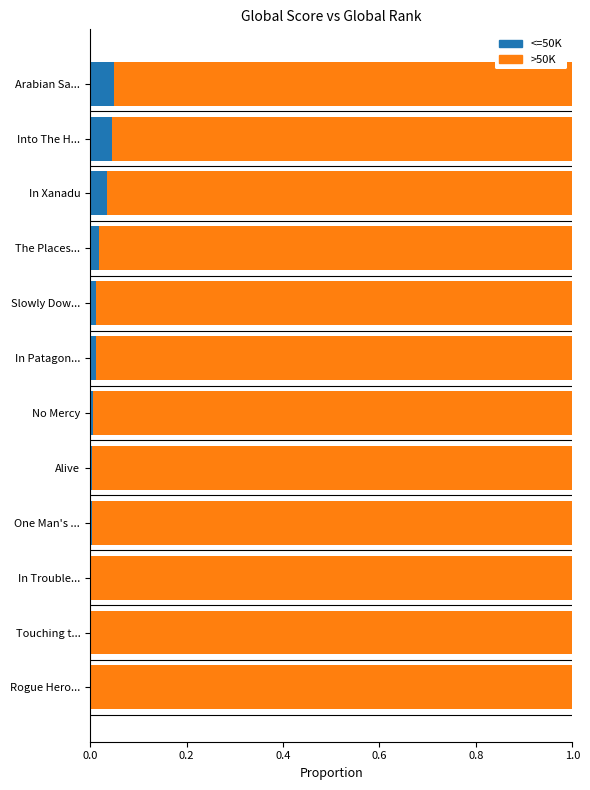

The <=50K series shows 0.1 at Into The H.... True or false?

False